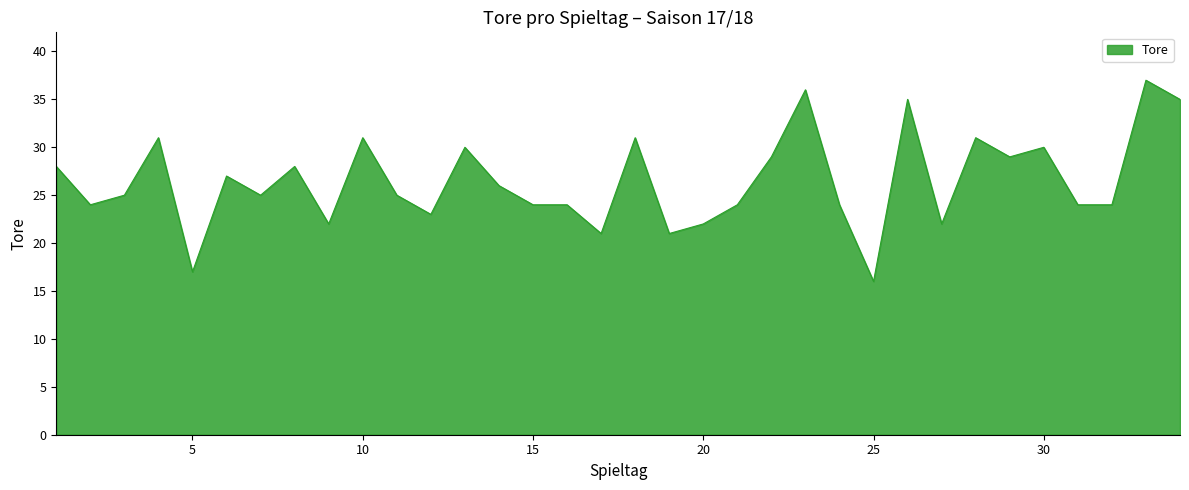

What is the greatest value displayed?

37